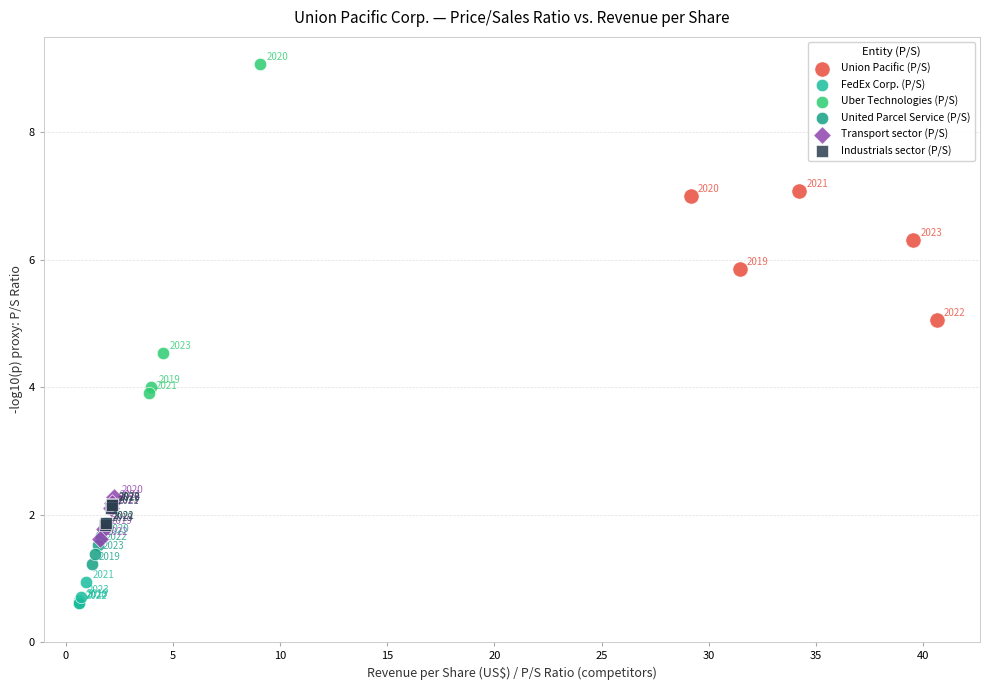

Which series contains the lowest Y value?

FedEx Corp. (P/S)